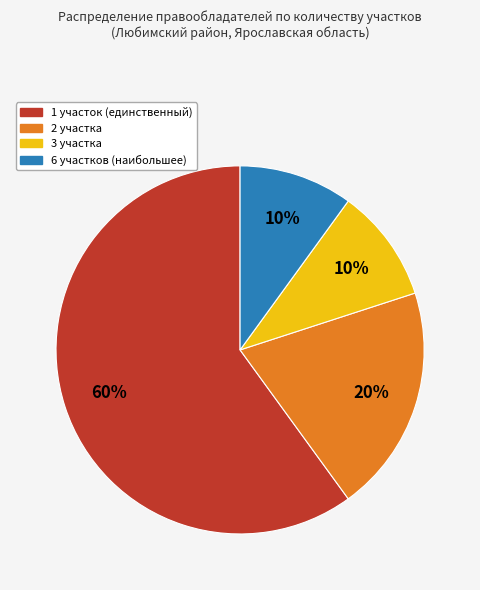

To the nearest percent, what is the average slice percentage?

25%